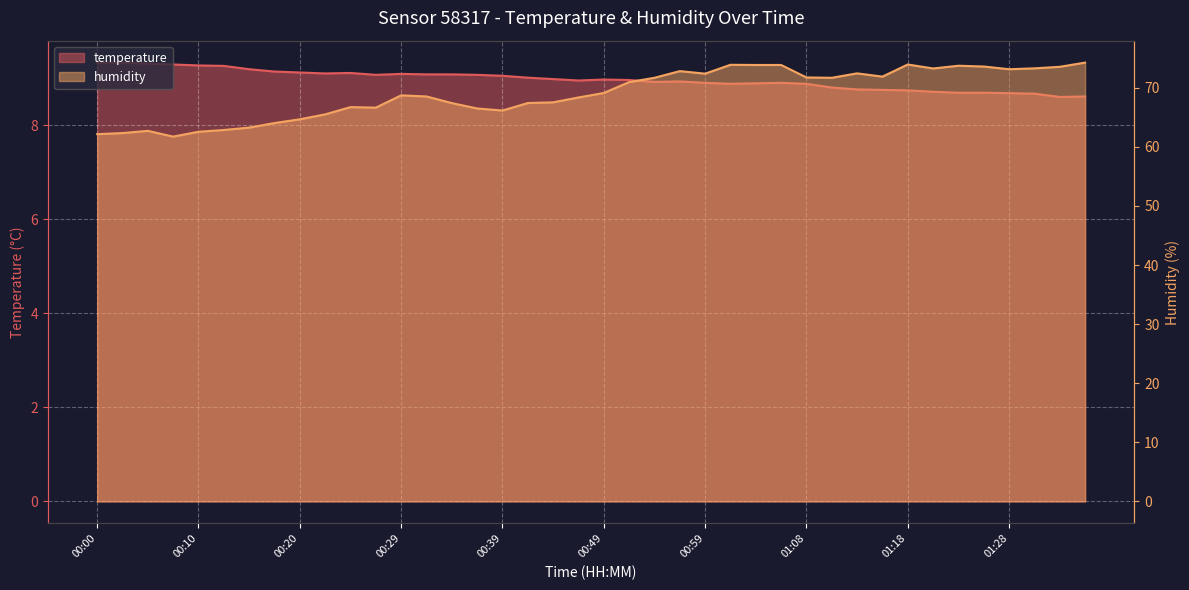

True or false: humidity and temperature intersect in this chart.

False